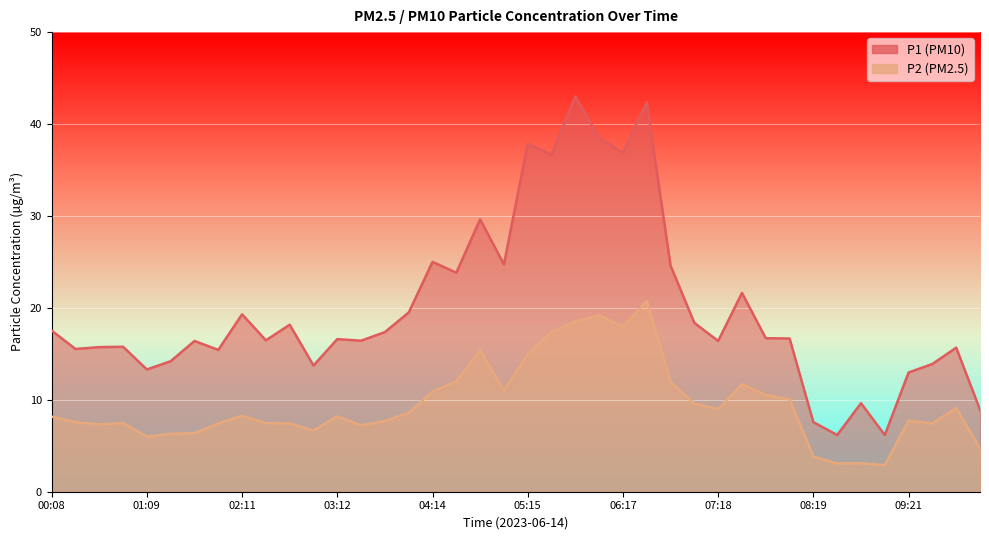

Where does the P2 series first go above 8?

00:08